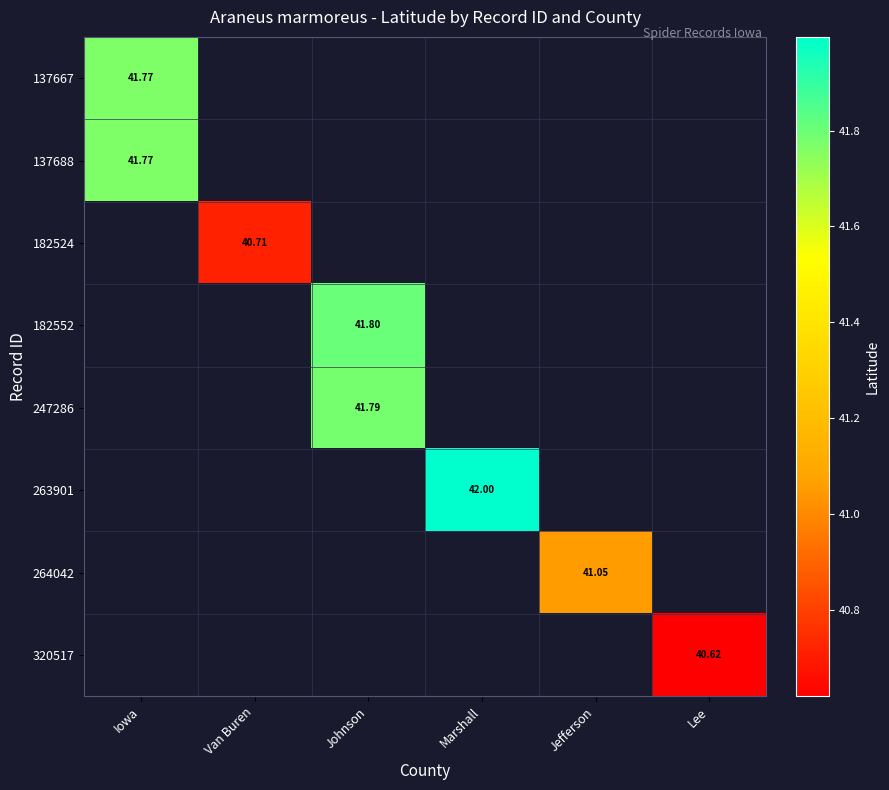

At Iowa, list the series in order from smallest to largest.

137667, 137688, 182524, 182552, 247286, 263901, 264042, 320517